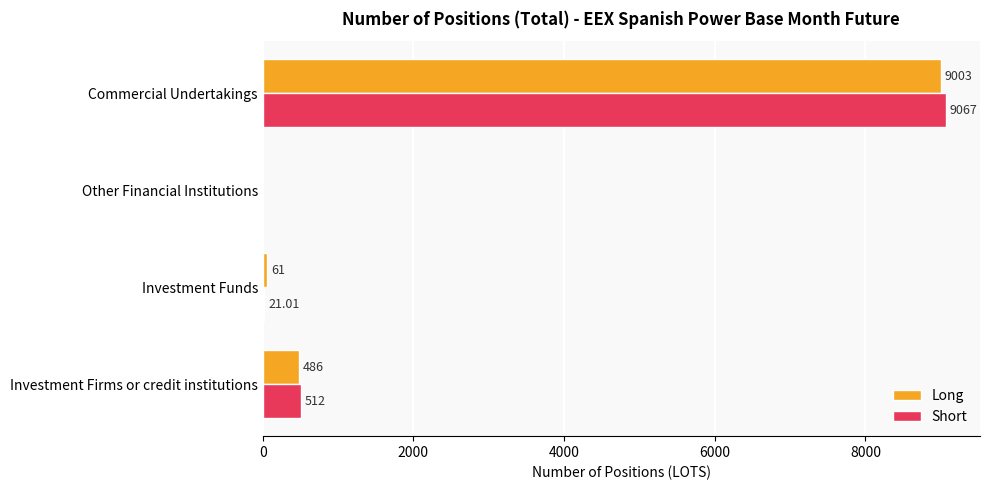

What is the total value across all series at Investment Funds?

82.0